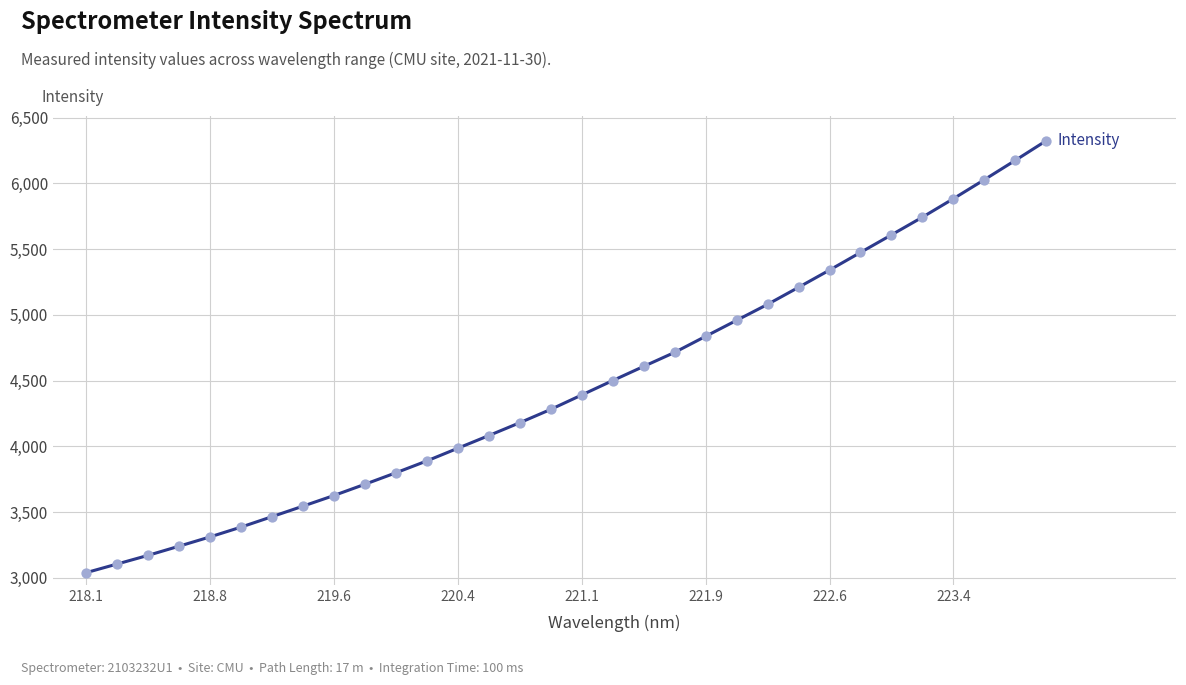

What is the maximum value shown in the chart?

6324.5